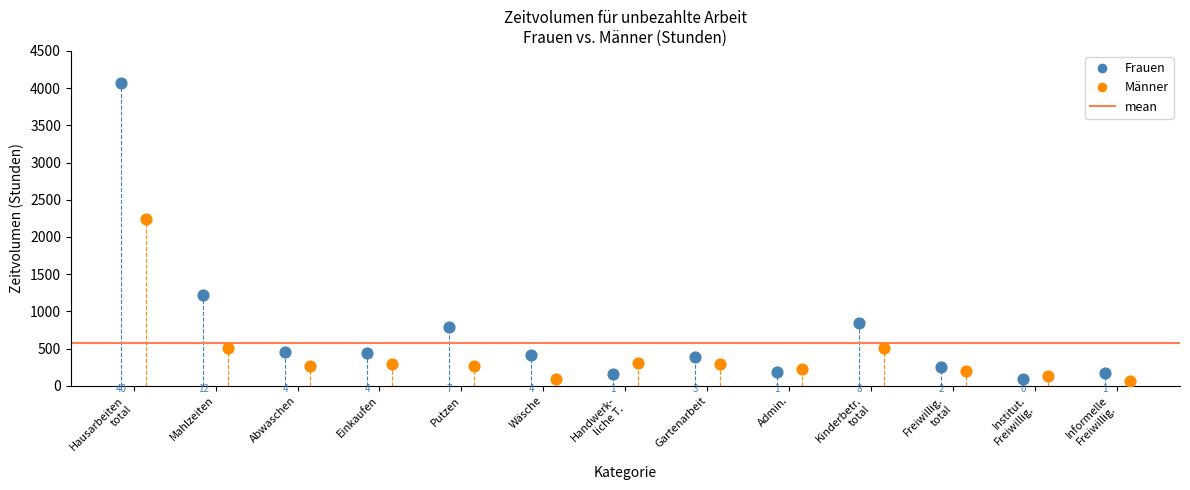

Which series contains the lowest Y value?

Männer